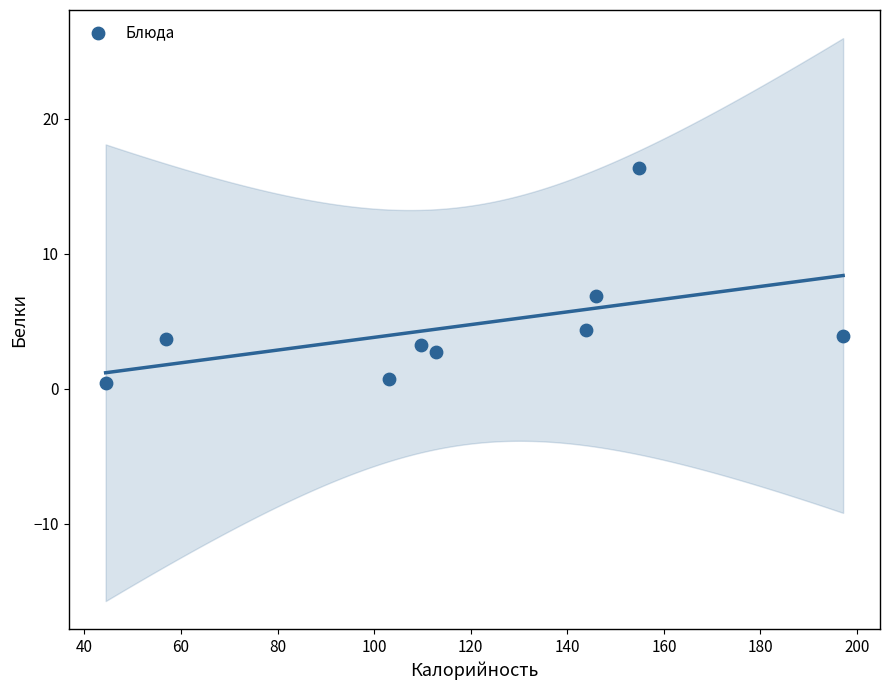

What is the range of X values (max minus min)?

152.7